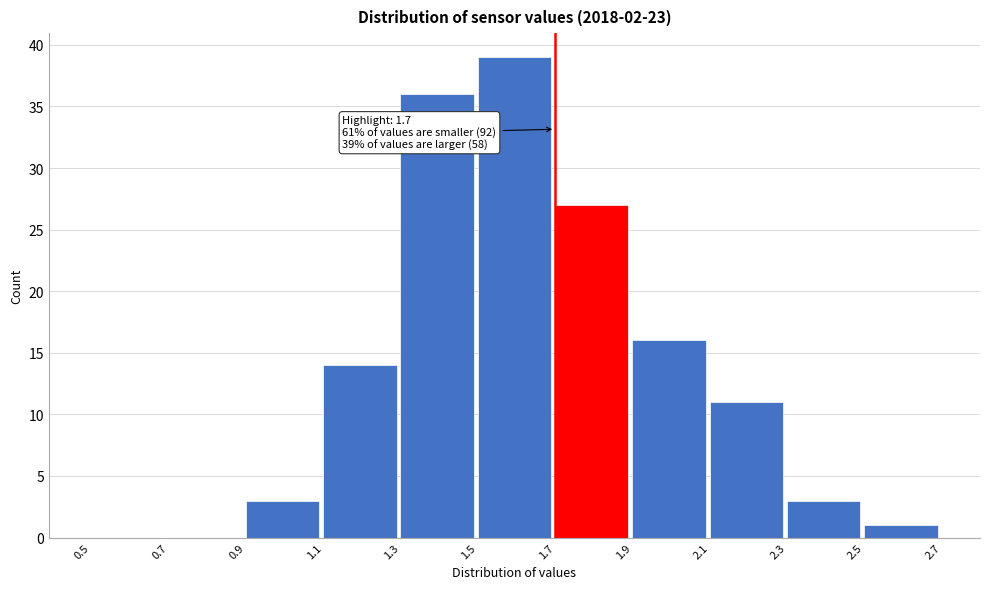

Over which range of the x-axis is the bar tallest?

1.5 to 1.7